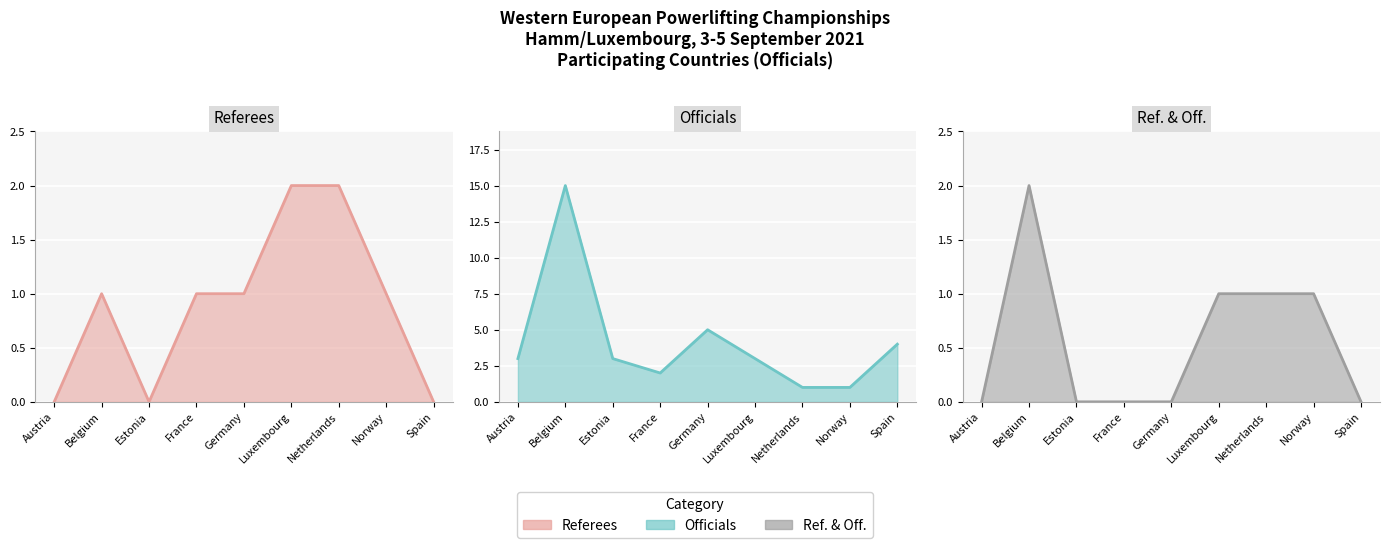

What is the label of the 3rd point from the left?

Estonia